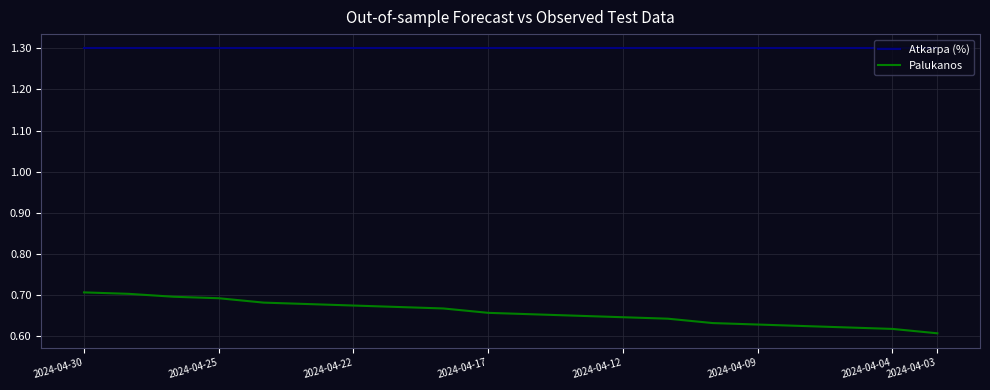

What is the maximum value shown in the chart?

1.3